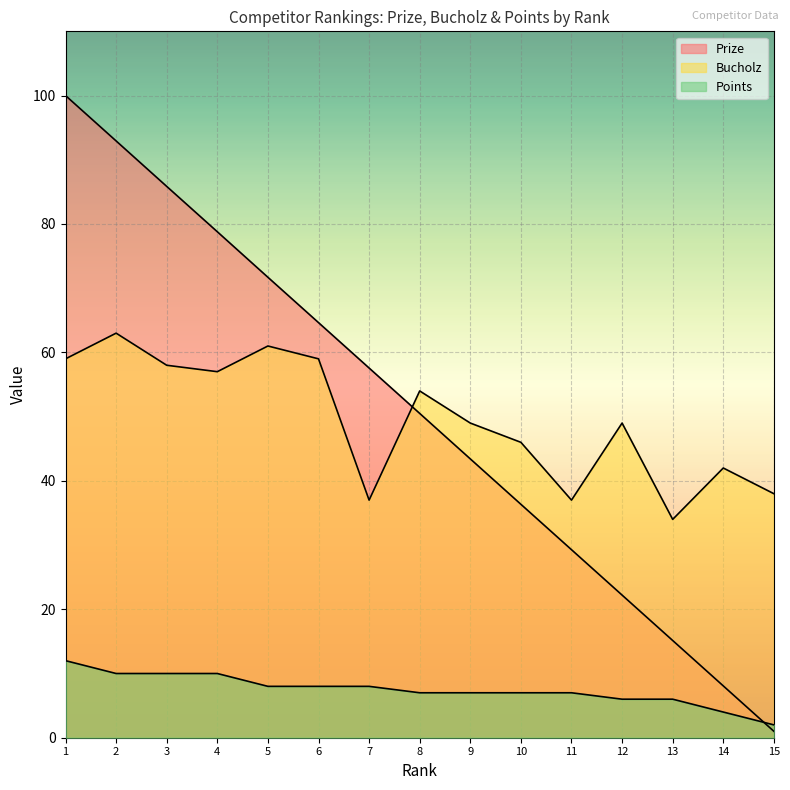

After their last crossing, which series has the higher values: Points or Prize?

Points